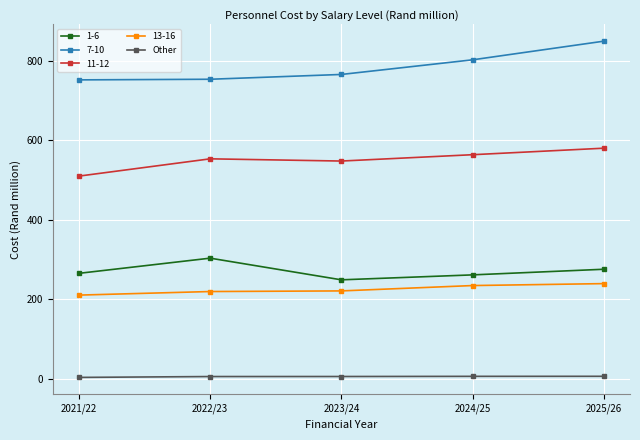

True or false: 7-10 has a value of 1346.5 at 2025/26.

False